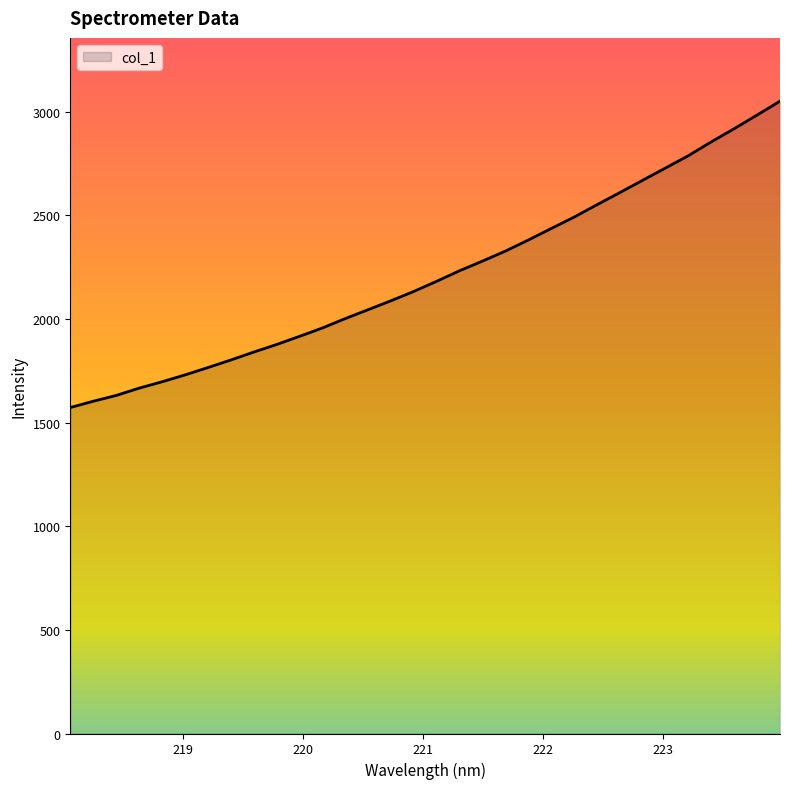

What is the difference between the maximum and minimum values?

1478.0